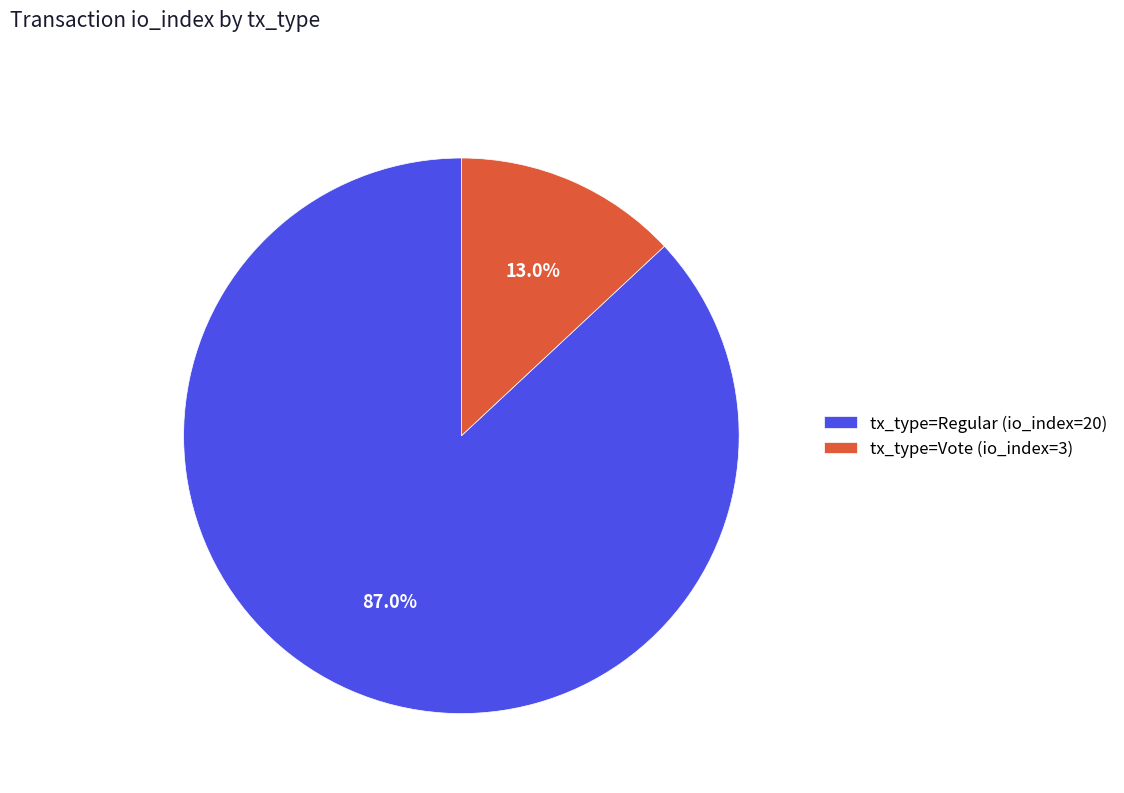

Is it true that tx_type=Regular (io_index=20) is 93% of the pie?

False